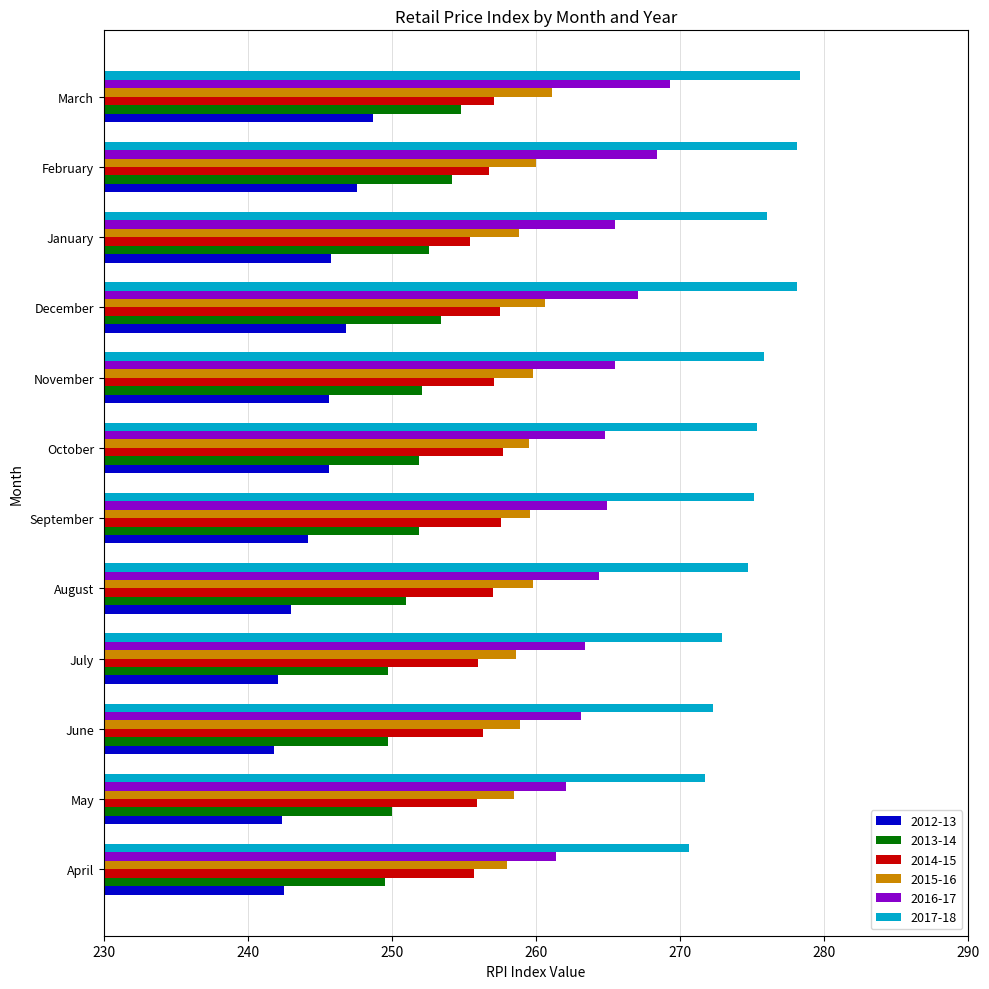

Which series changed the most between June and December?

2017-18